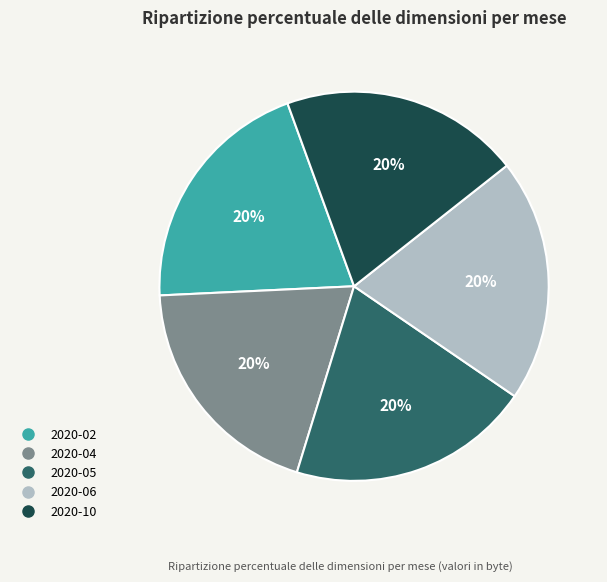

Is there a majority slice in this chart?

No